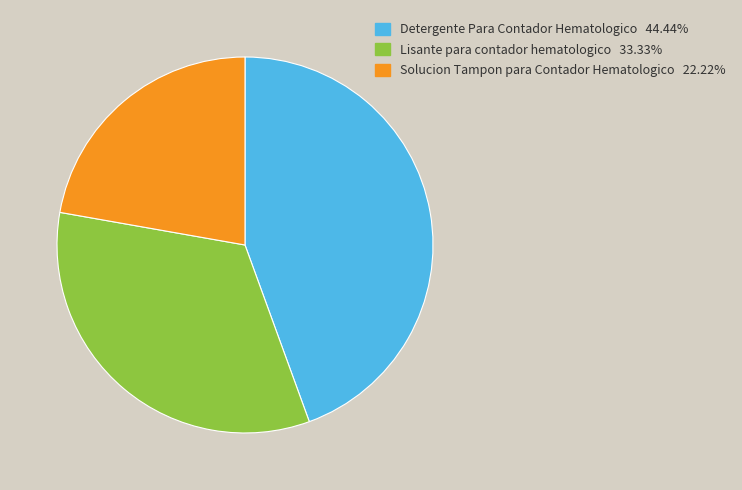

Rank the categories by value from highest to lowest.

Detergente Para Contador Hematologico, Lisante para contador hematologico, Solucion Tampon para Contador Hematologico